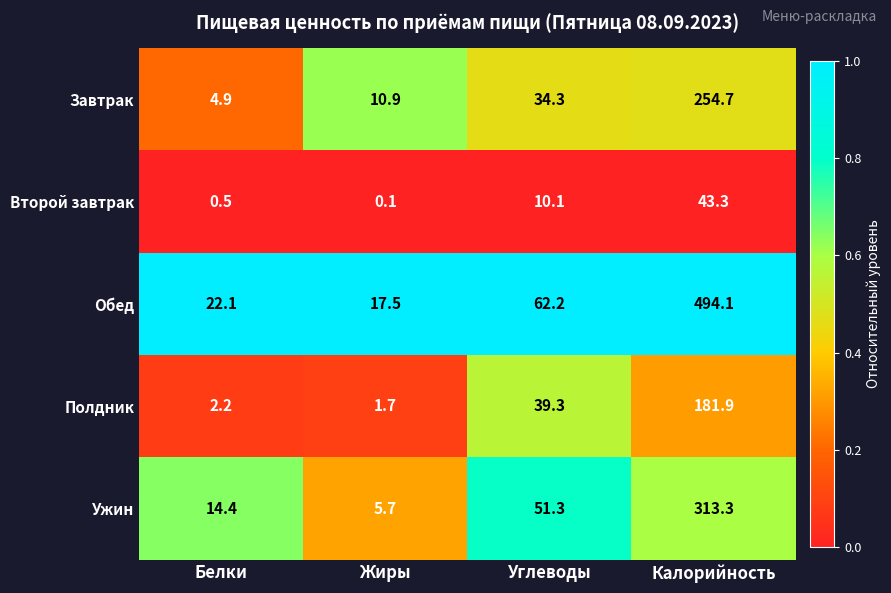

What is the greatest value displayed?

494.1